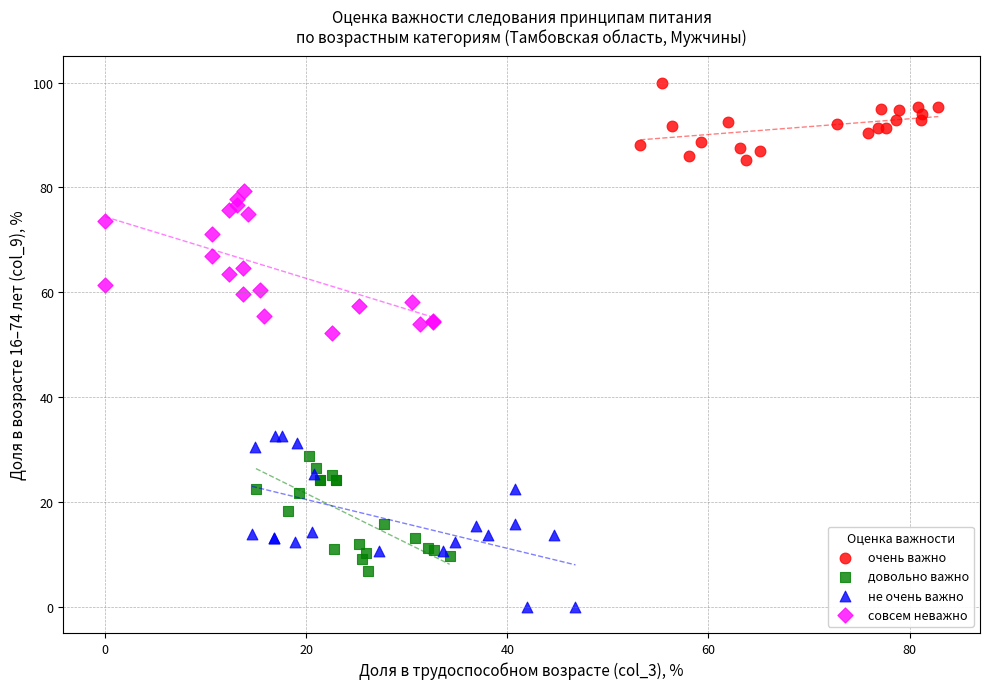

Which series has the widest spread of Y values?

не очень важно